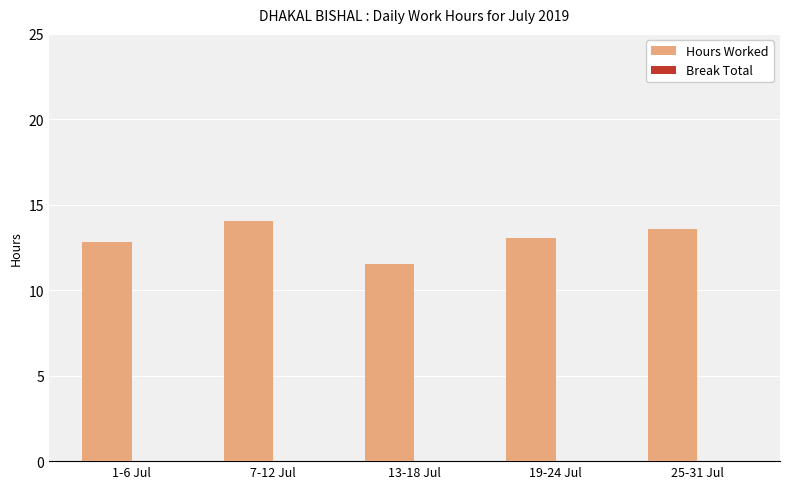

What is the ratio of the value at 7-12 Jul to the value at 1-6 Jul?

1.1